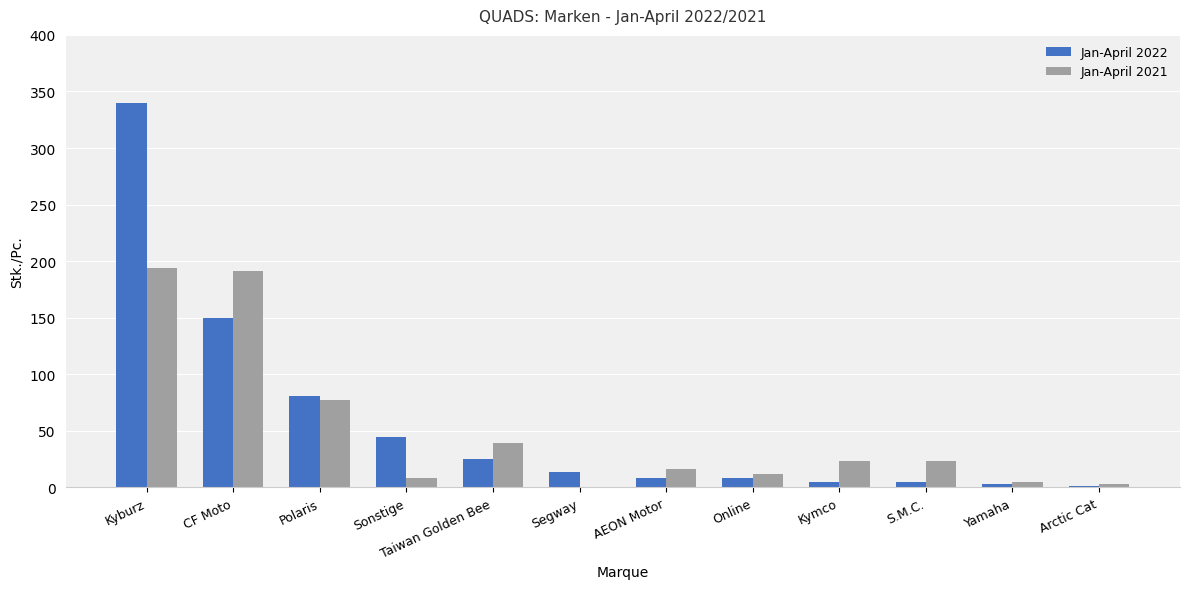

What is the sum of the Jan-April 2022 values at Online and AEON Motor?

16